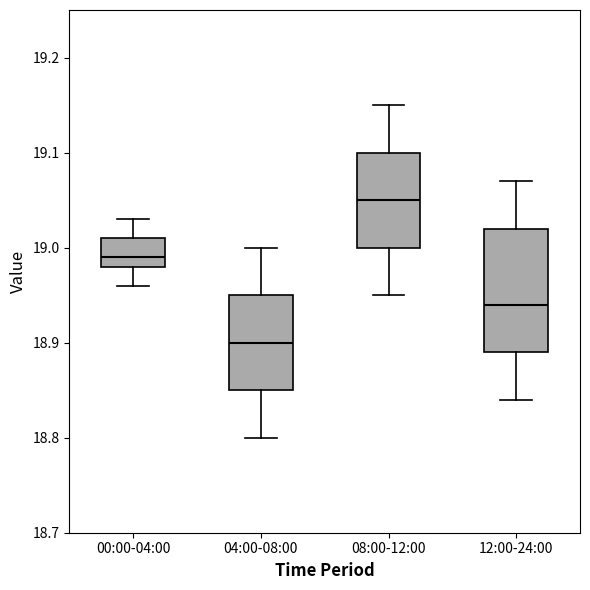

Where is the upper edge of the box for 08:00-12:00 on the y-axis? The values are not printed on the chart, so give them approximately, as read against the axis.

19.10